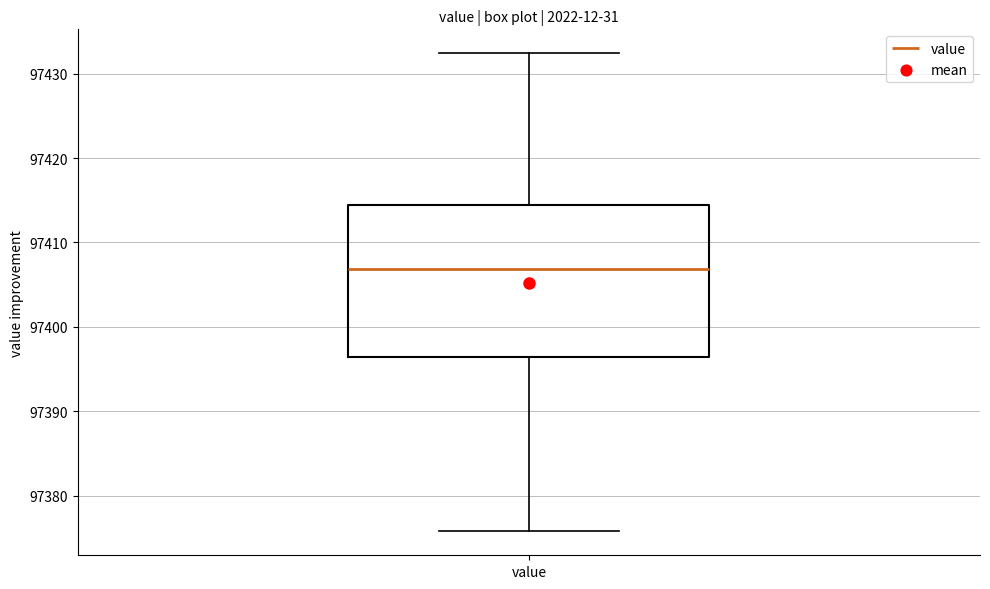

Transcribe this box plot: give where the median line is, the range the box spans, and where the two whiskers end, as read against the y-axis. The values are not printed on the chart, so give them approximately, as read against the axis.

median 97407, box 97396 to 97414, whiskers 97376 to 97432